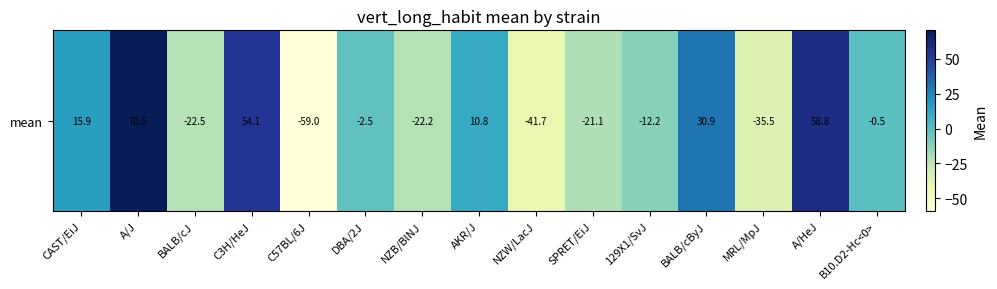

True or false: the data shows -22.5 at BALB/cJ.

True